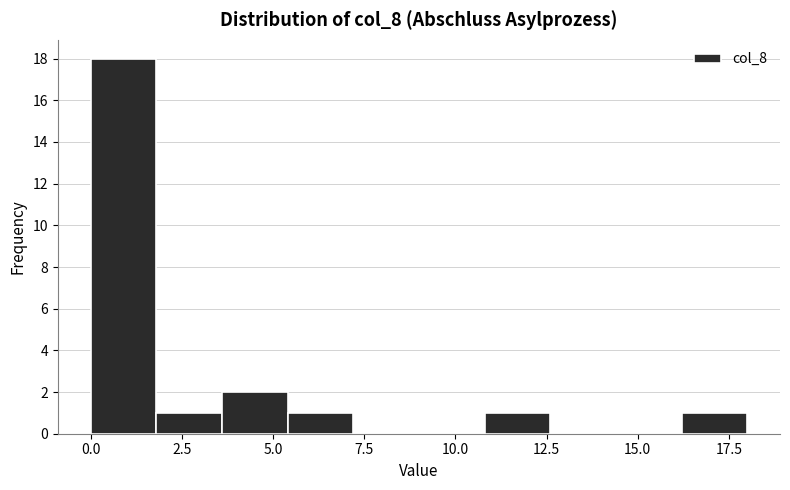

Around what value on the x-axis is the tallest bar? Give the approximate position of its centre, as read against the axis.

1.0